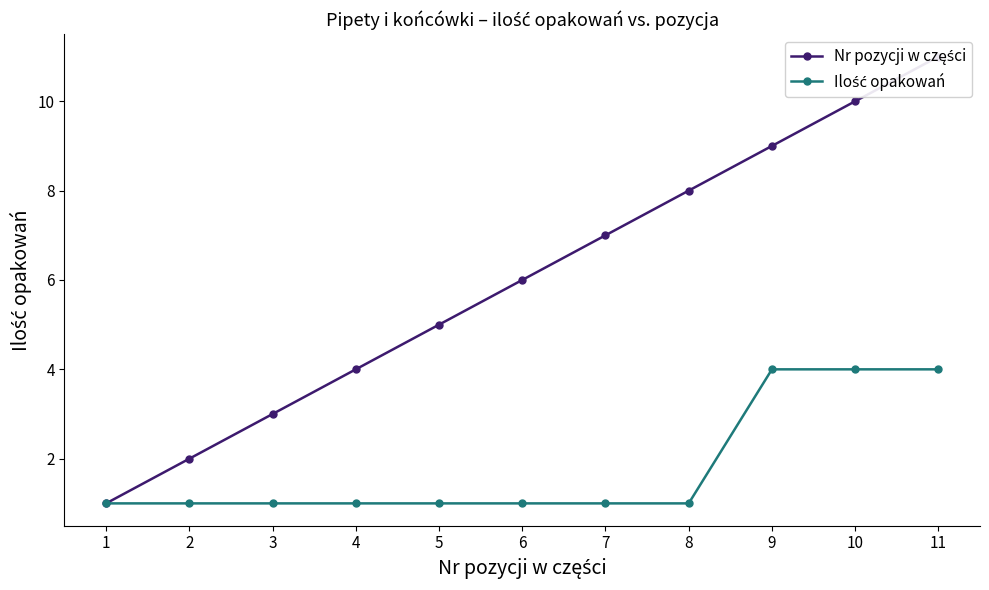

Which series has the largest total across all categories?

Nr pozycji w części